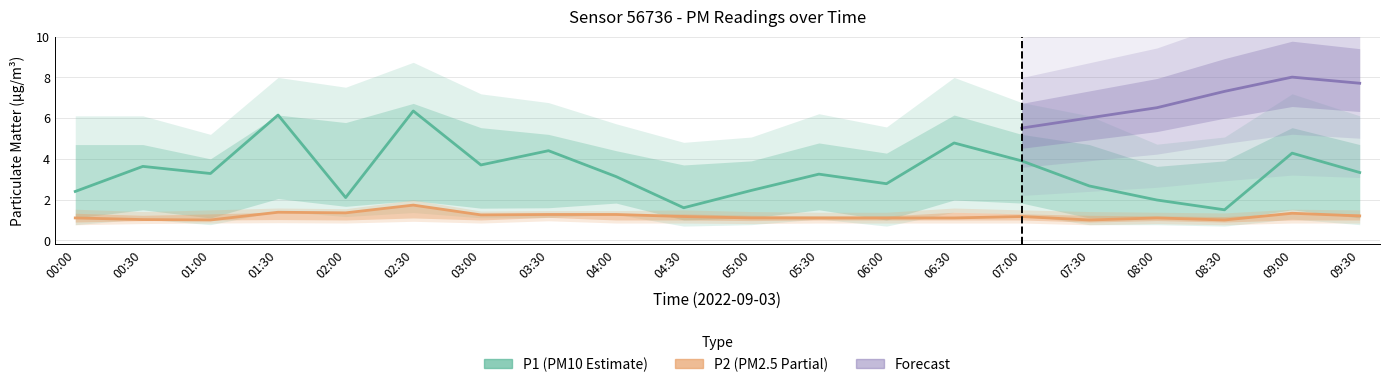

True or false: P2_upper has more than 0 points higher than both neighbors.

True